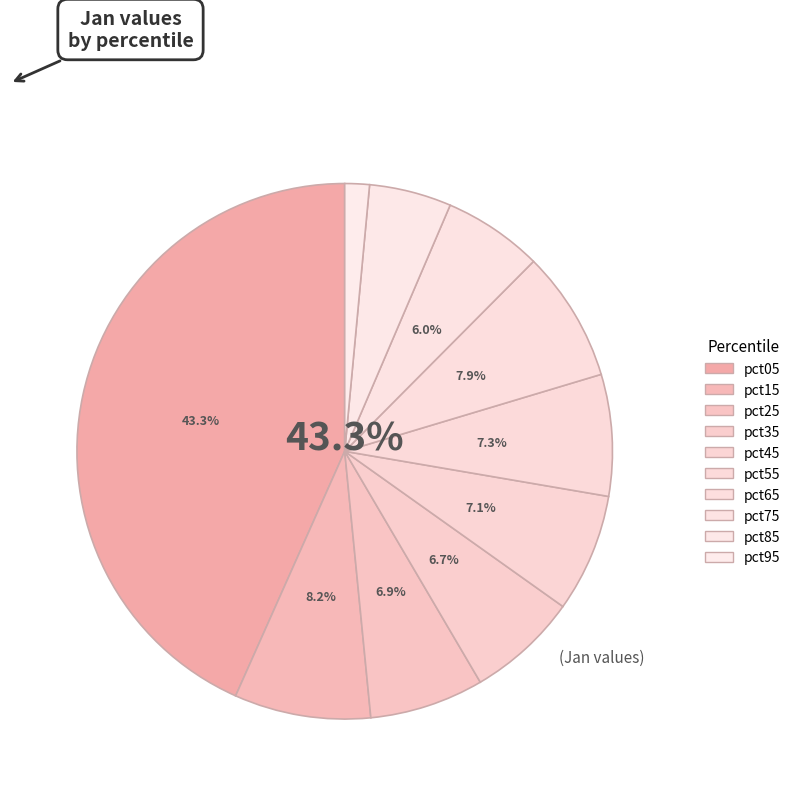

To the nearest percent, what is the combined percentage of pct75 and pct85?

11%